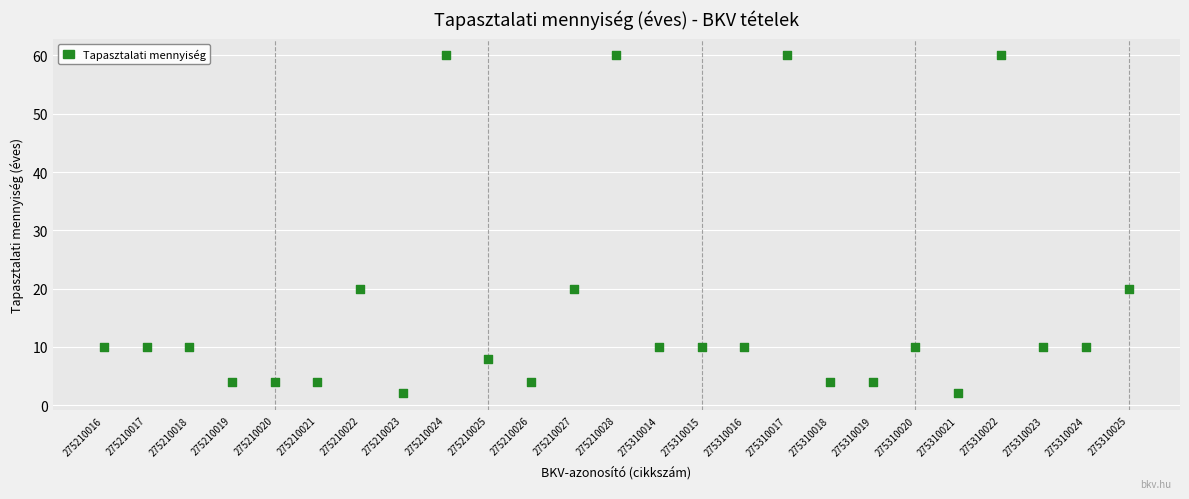

What is the range of Y values (max minus min)?

58